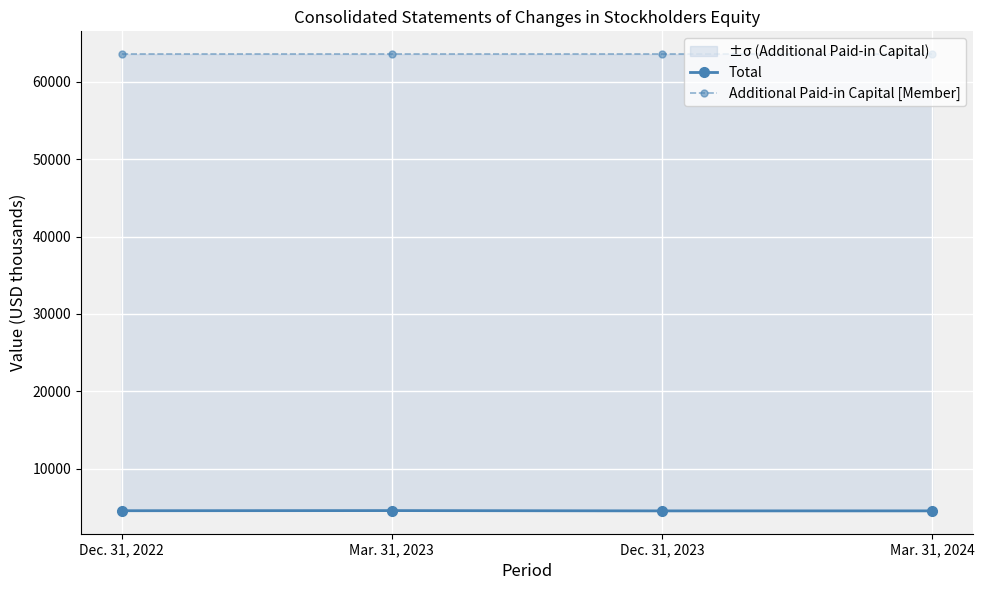

What position from the right is Dec. 31, 2023?

2